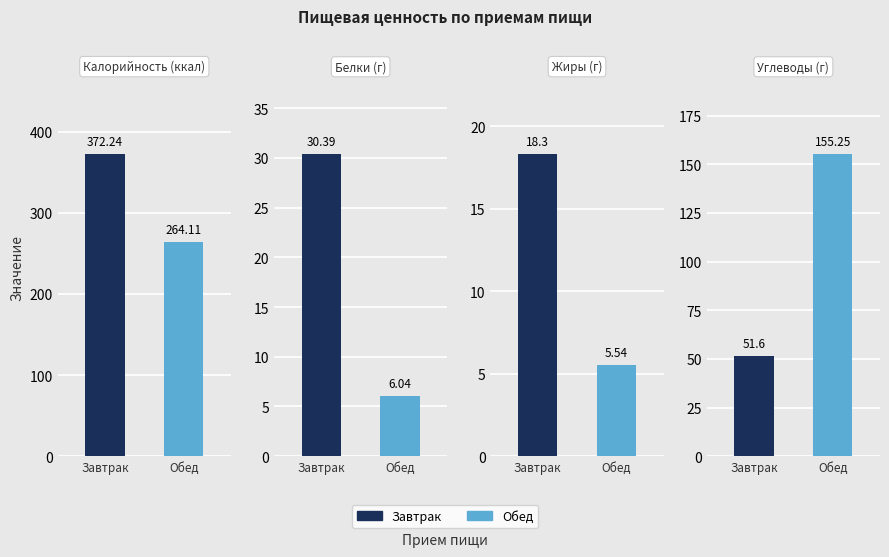

How many data points in Белки are less than 30?

1